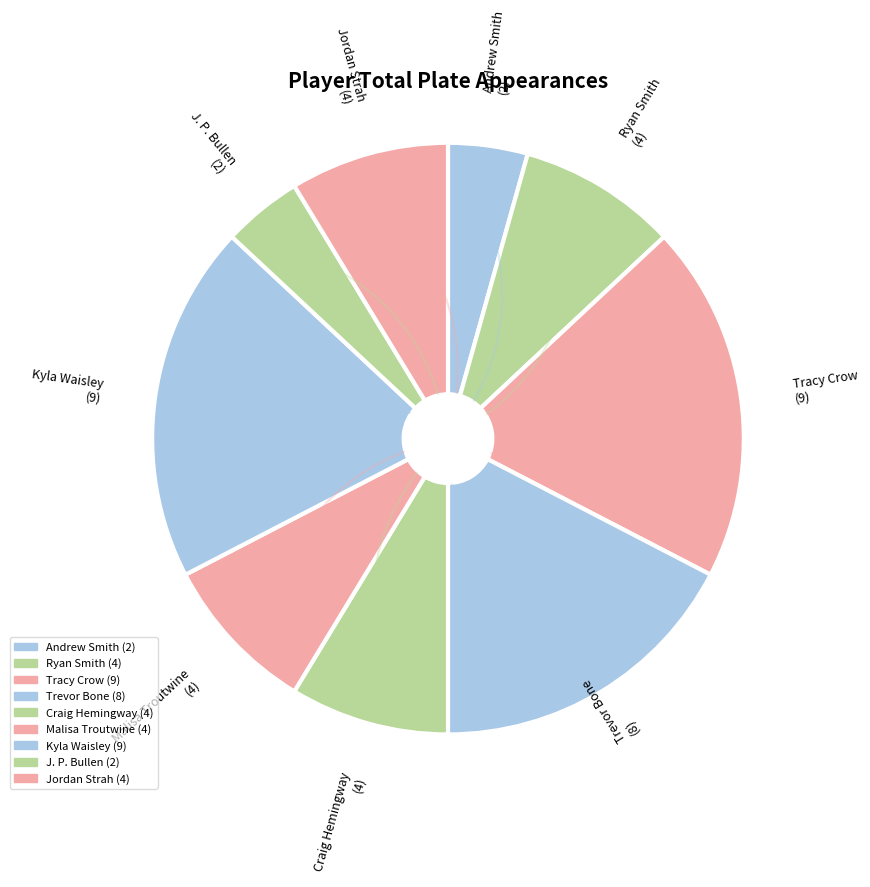

How many slices are in this pie chart?

9